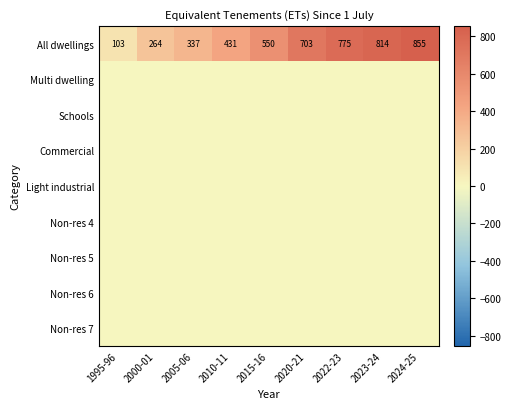

The All dwellings series shows 612 at 2010-11. True or false?

False